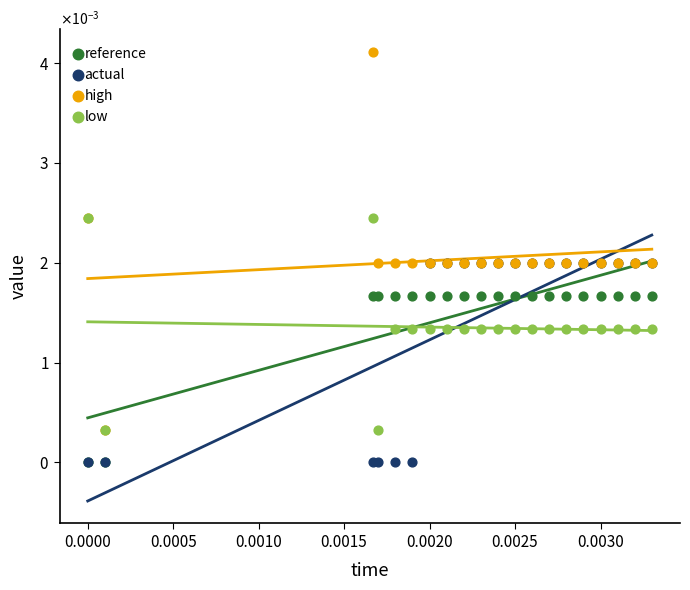

Which series has the widest spread of Y values?

high